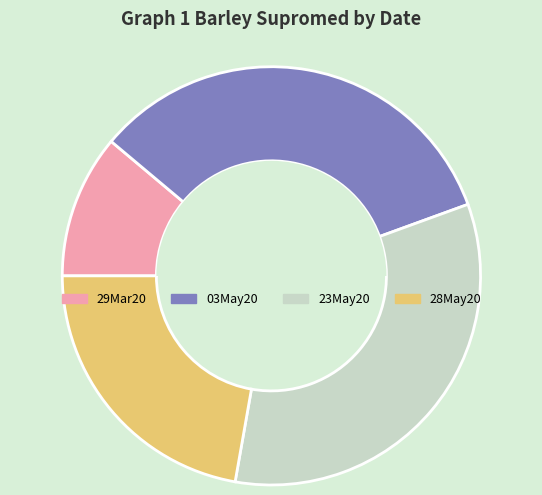

Combined, do 23May20 and 29Mar20 account for over 50%?

No